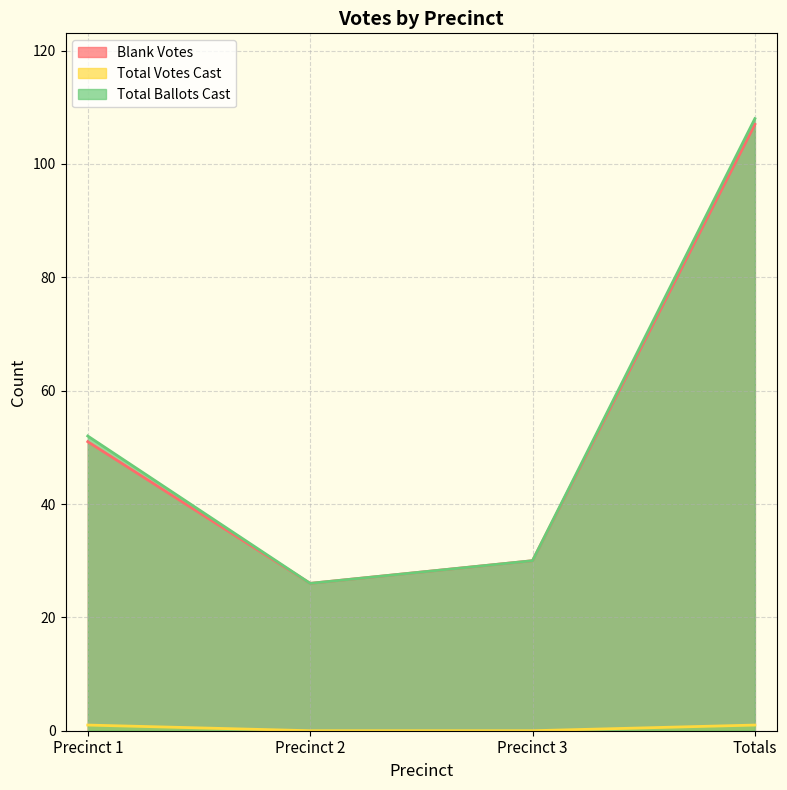

Which series has the largest total across all categories?

Total Ballots Cast